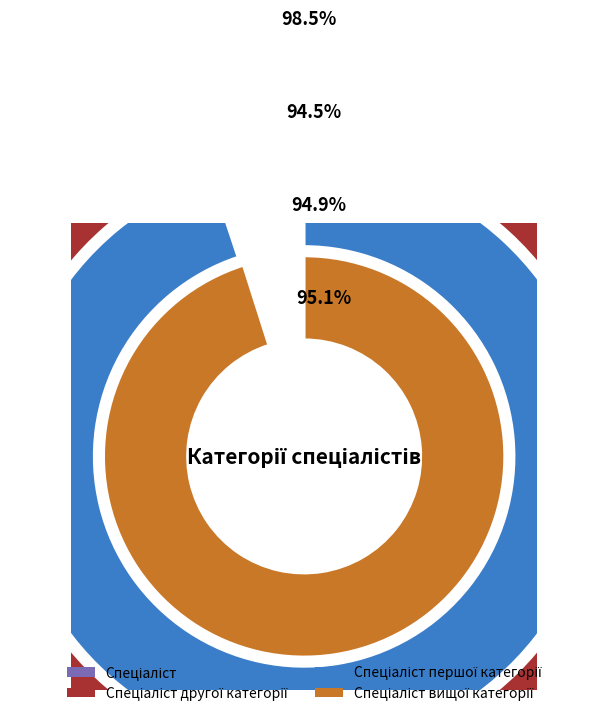

Is there a majority slice in this chart?

No